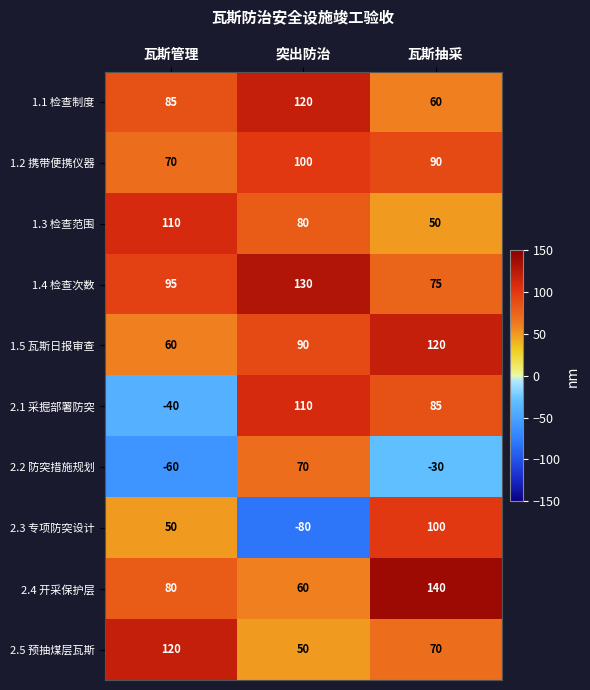

True or false: 2.2 防突措施规划 has a value of -60 at 瓦斯管理.

True